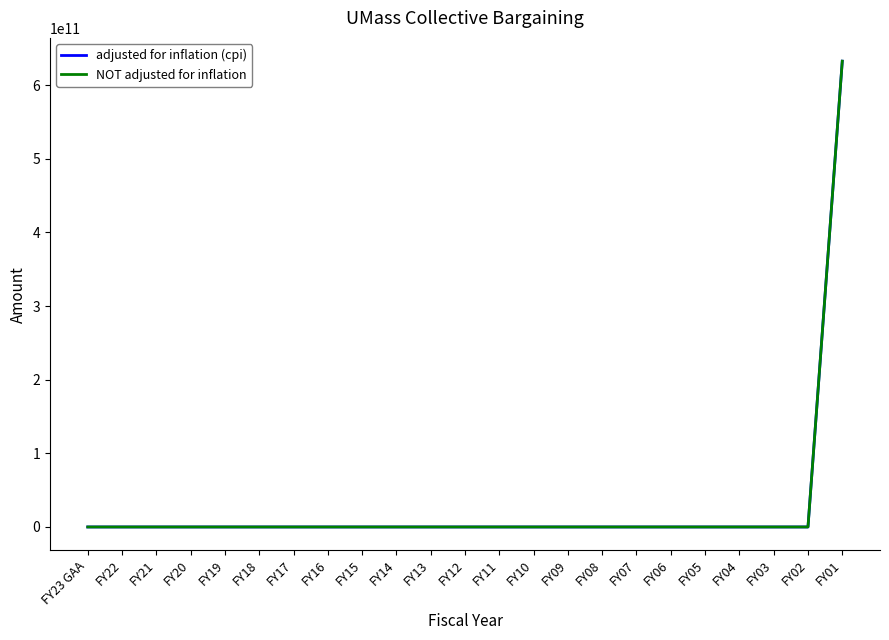

How many lines are shown in the chart?

2